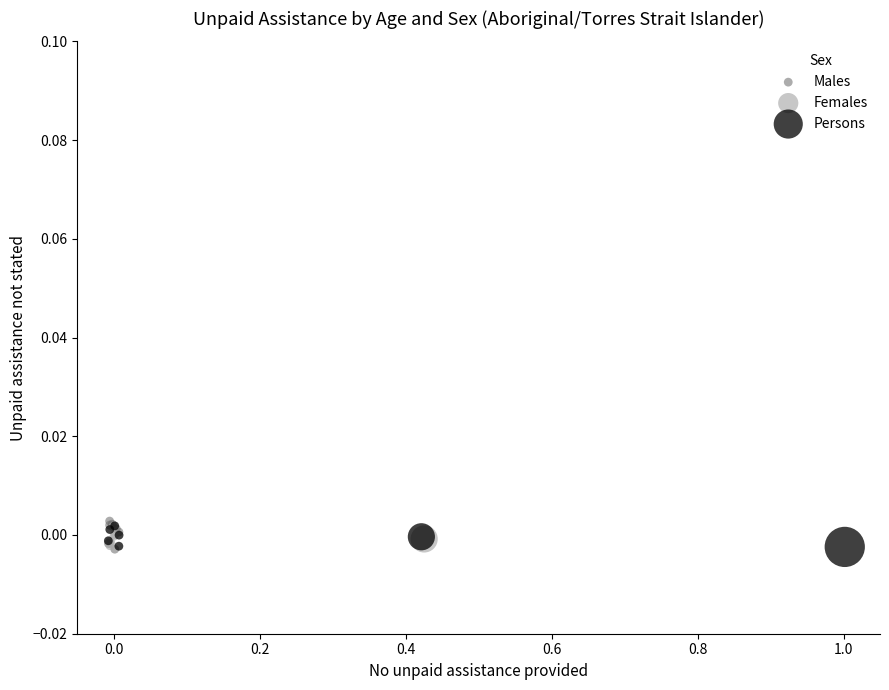

Which series reaches the maximum Y coordinate?

Males